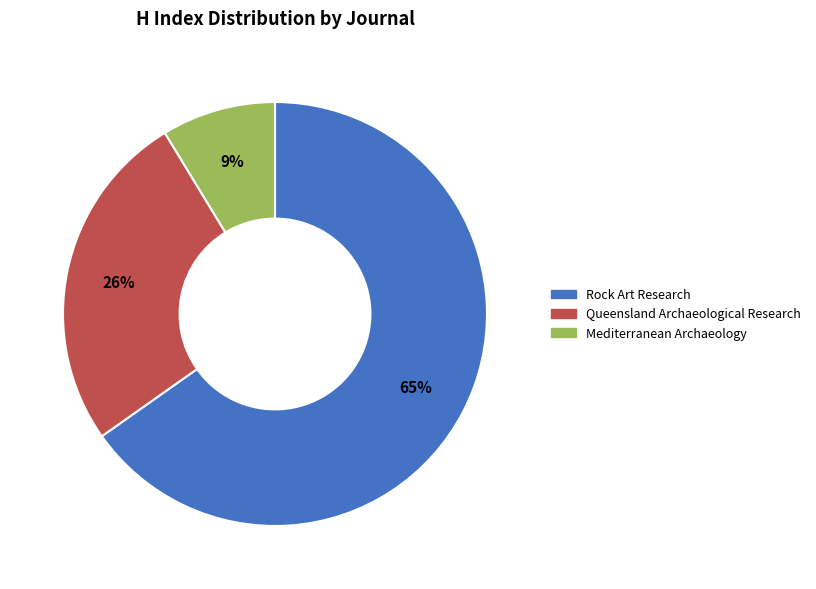

What is the ratio of the value at Mediterranean Archaeology to the value at Queensland Archaeological Research?

0.3